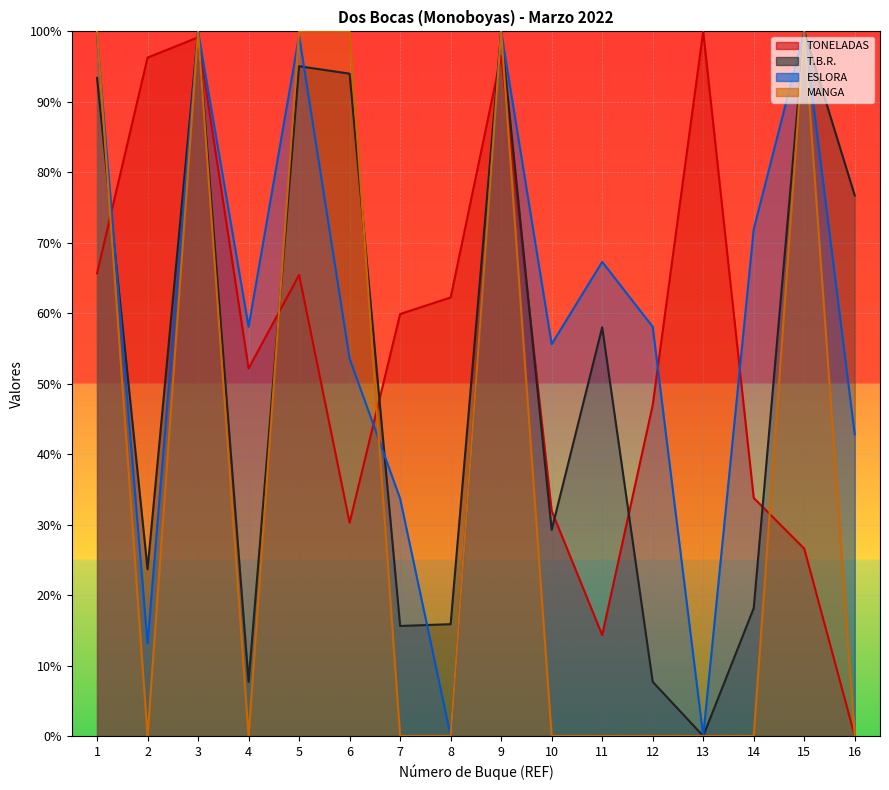

Between 3 and 6, which series saw the biggest shift?

TONELADAS